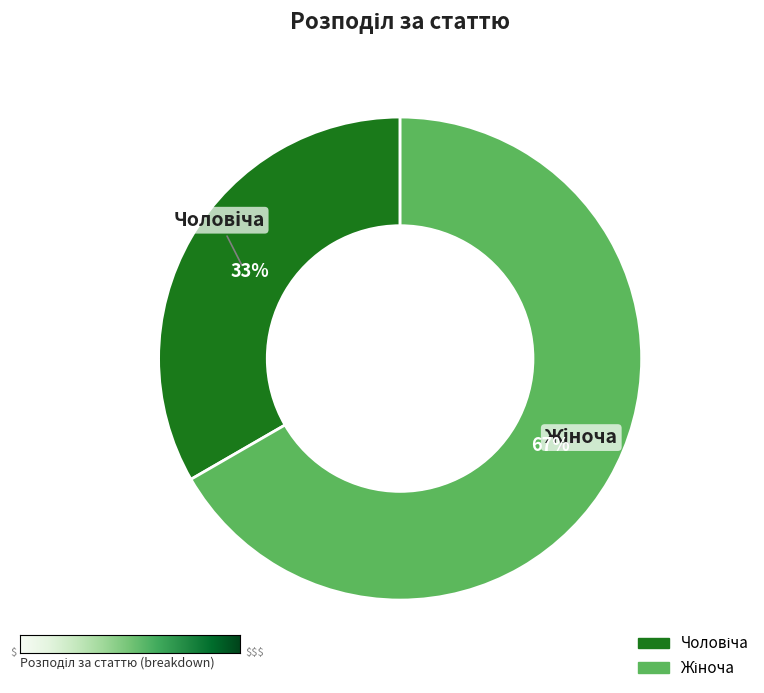

Is there a majority slice in this chart?

Yes